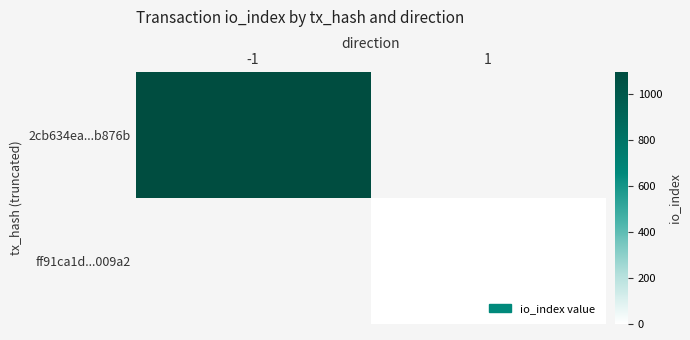

Reading left to right, extract all data points from this chart.

2cb634ea...b876b: -1=1096	1=0
ff91ca1d...009a2: -1=0	1=2